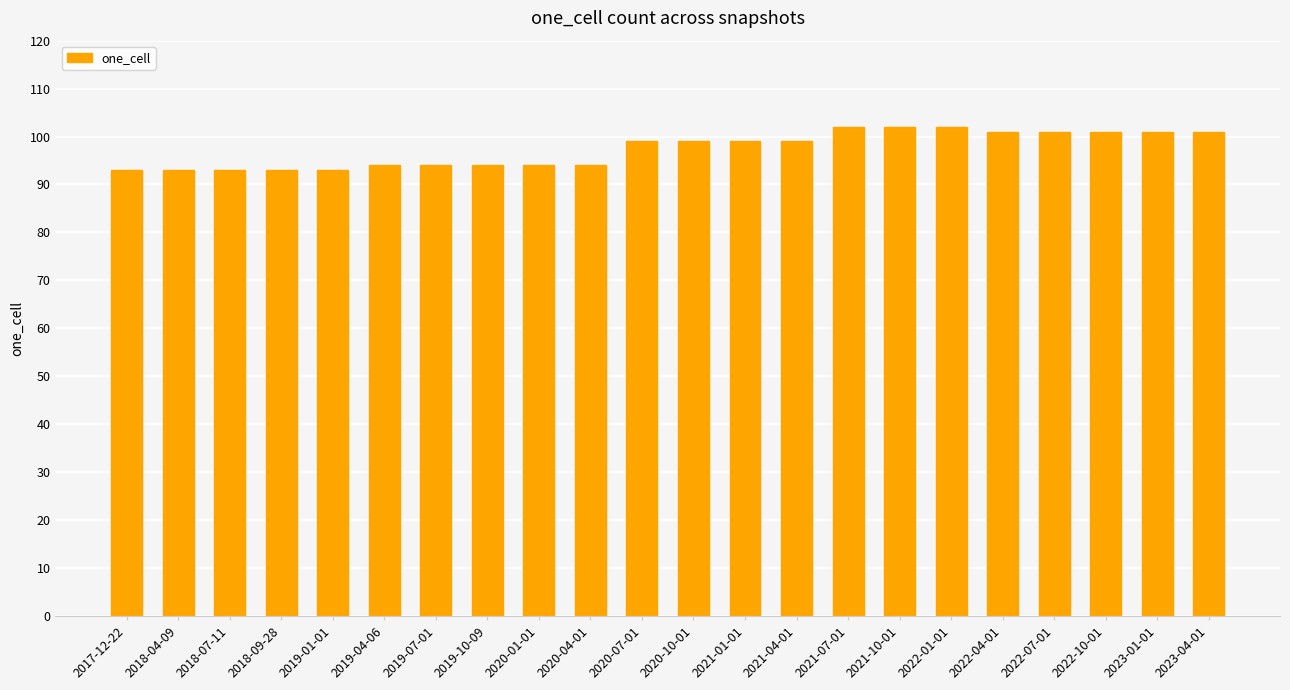

Count the values in the range 94 to 101.

14